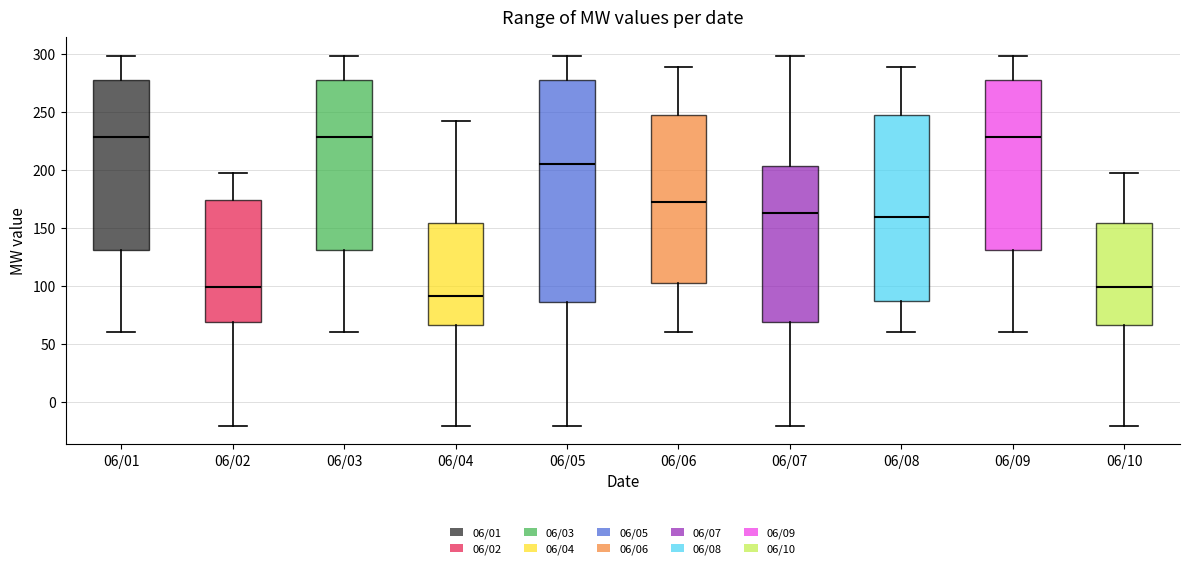

Which box is the tallest, from its lower edge to its upper edge?

06/05